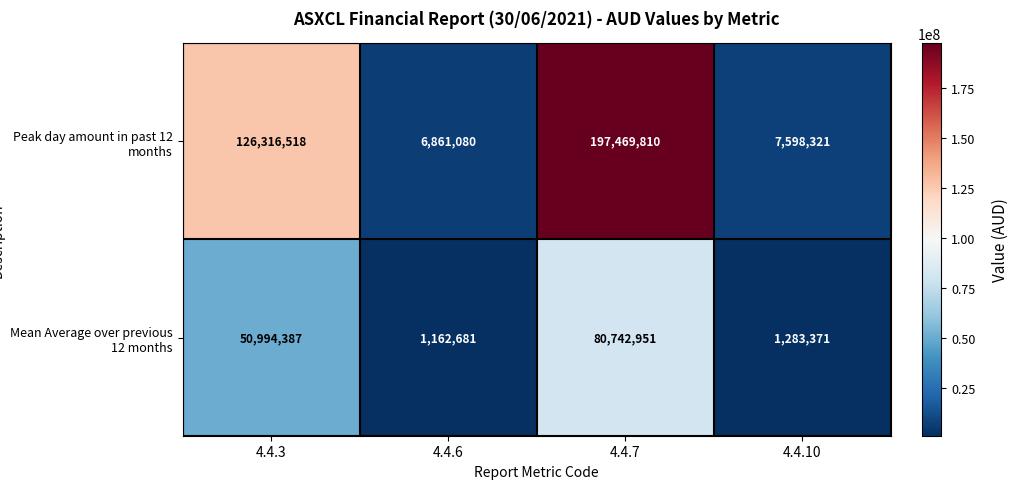

The value of Peak day amount in past 12 months at 4.4.7 is 197469810. True or false?

True